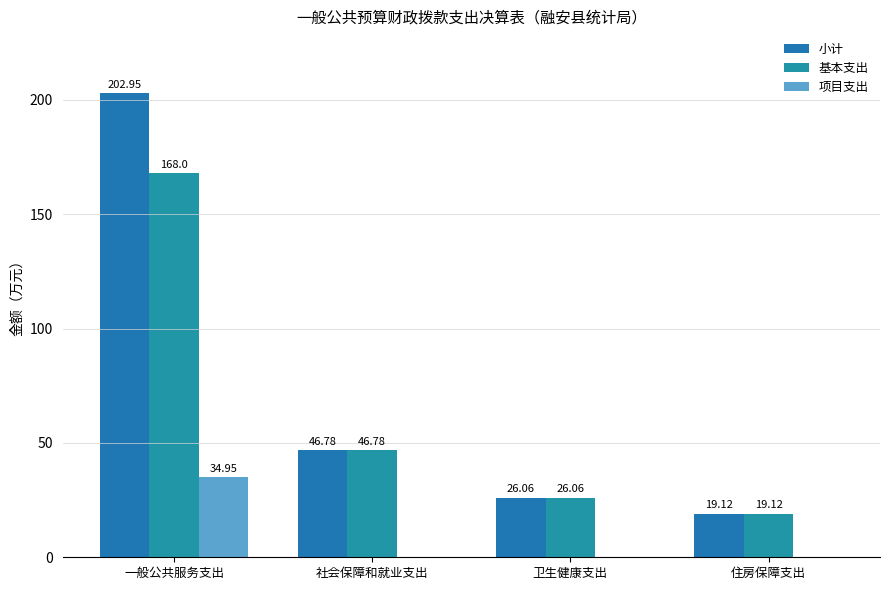

Where does the 小计 series first go above 46?

一般公共服务支出